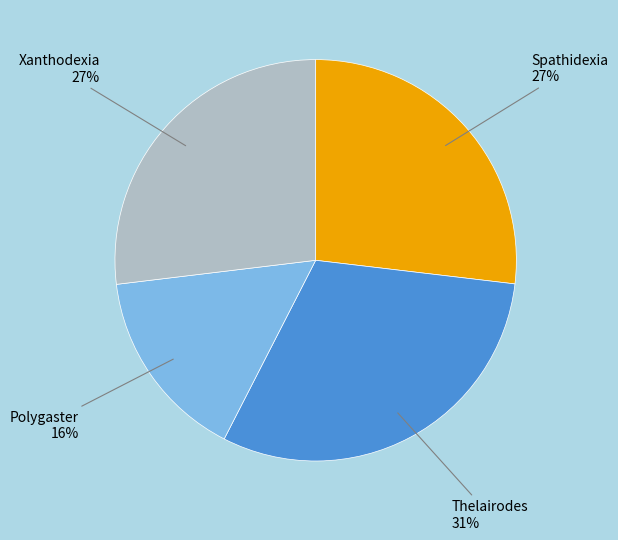

The Spathidexia slice represents 36% of the pie. True or false?

False